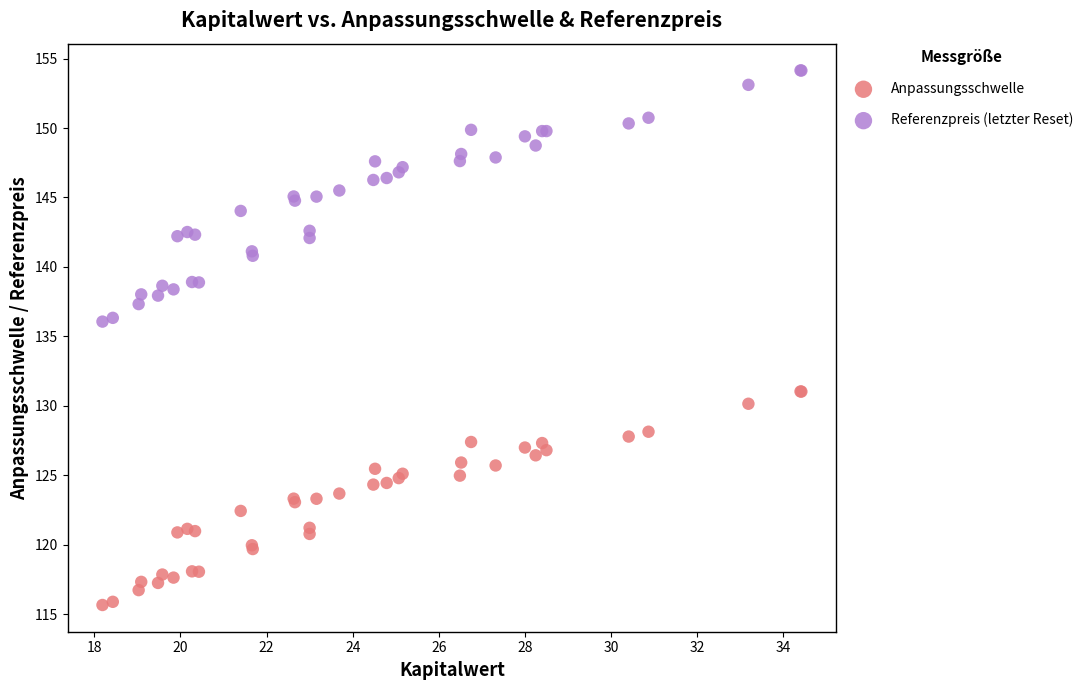

What are all the series names shown in the legend?

Anpassungsschwelle, Referenzpreis (letzter Reset)